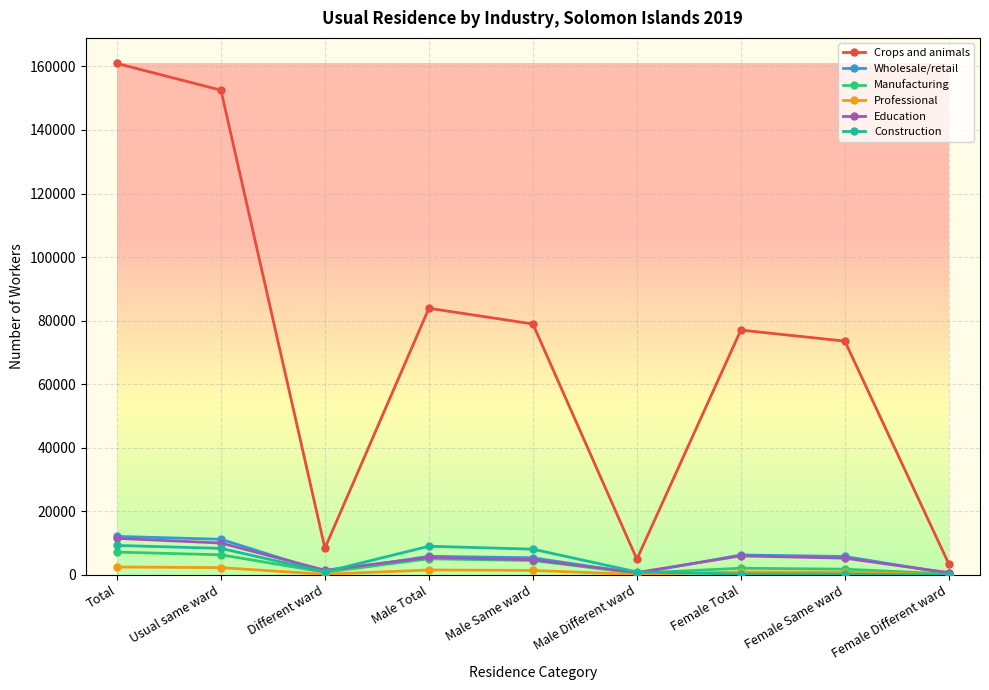

True or false: Education has more than 1 interior local peaks.

True